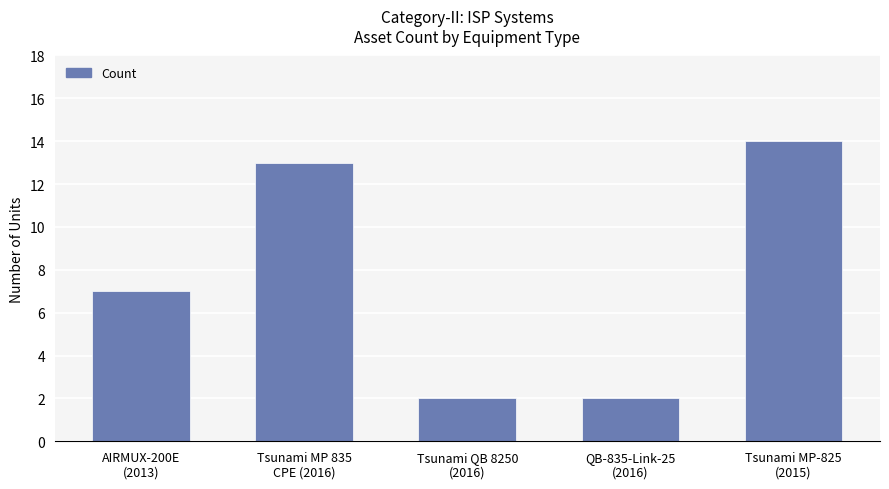

What is the difference between the values at Tsunami QB 8250
(2016) and Tsunami MP 835
CPE (2016)?

11